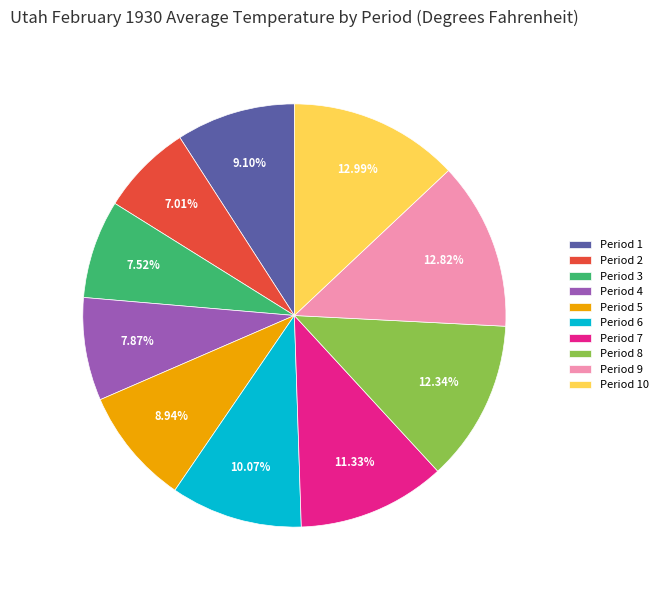

Combined, do Period 8 and Period 7 account for over 50%?

No